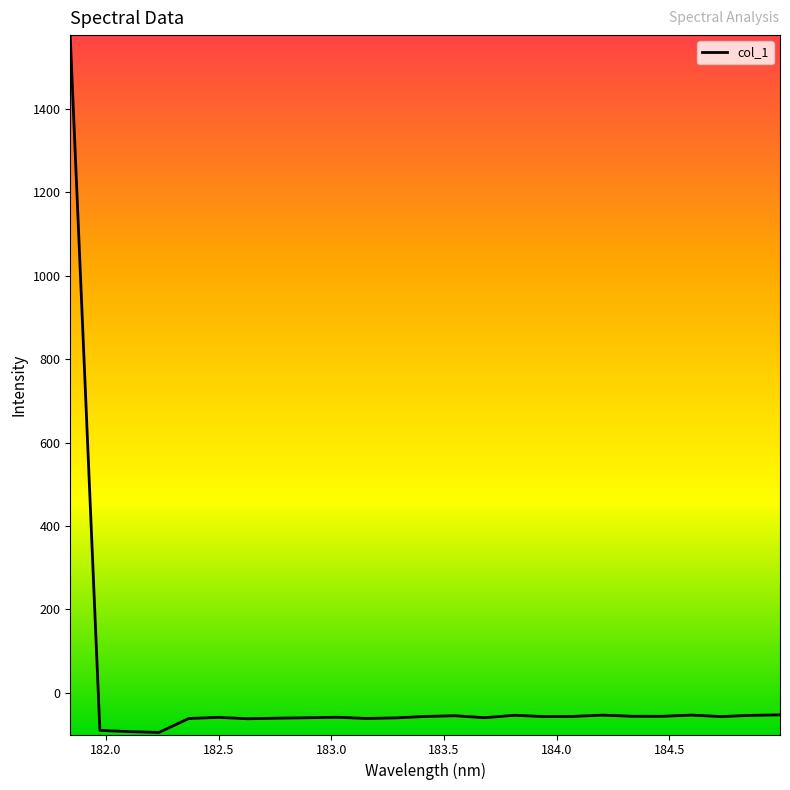

What is the greatest value displayed?

1572.4